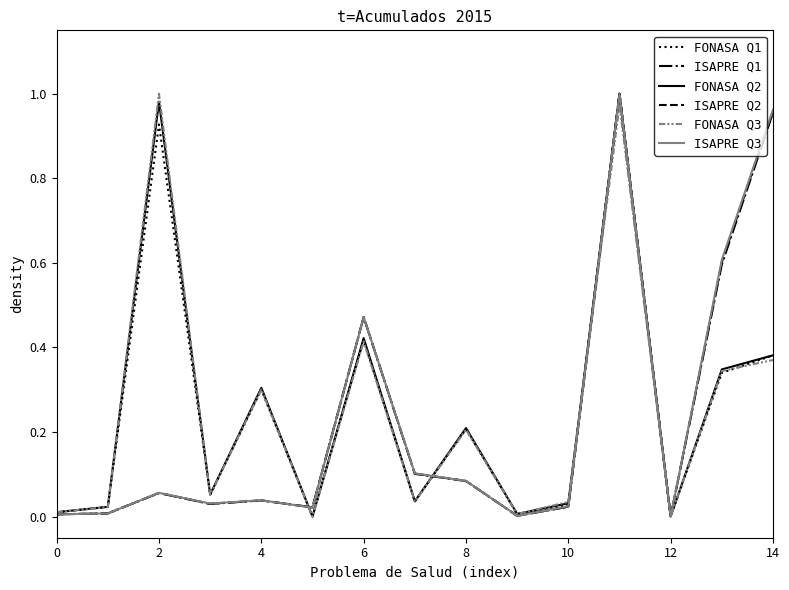

How many lines are shown in the chart?

6